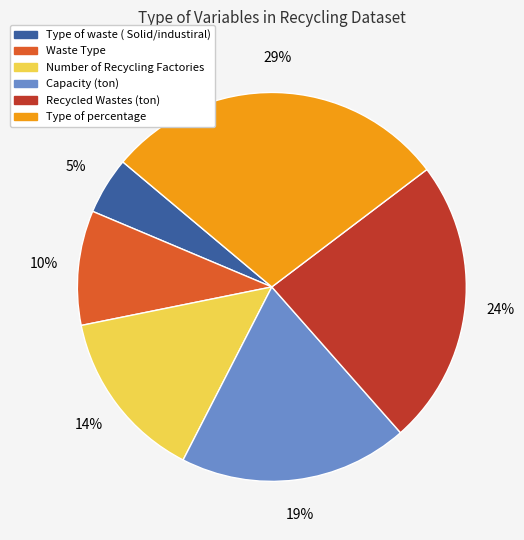

How many slices are in this pie chart?

6